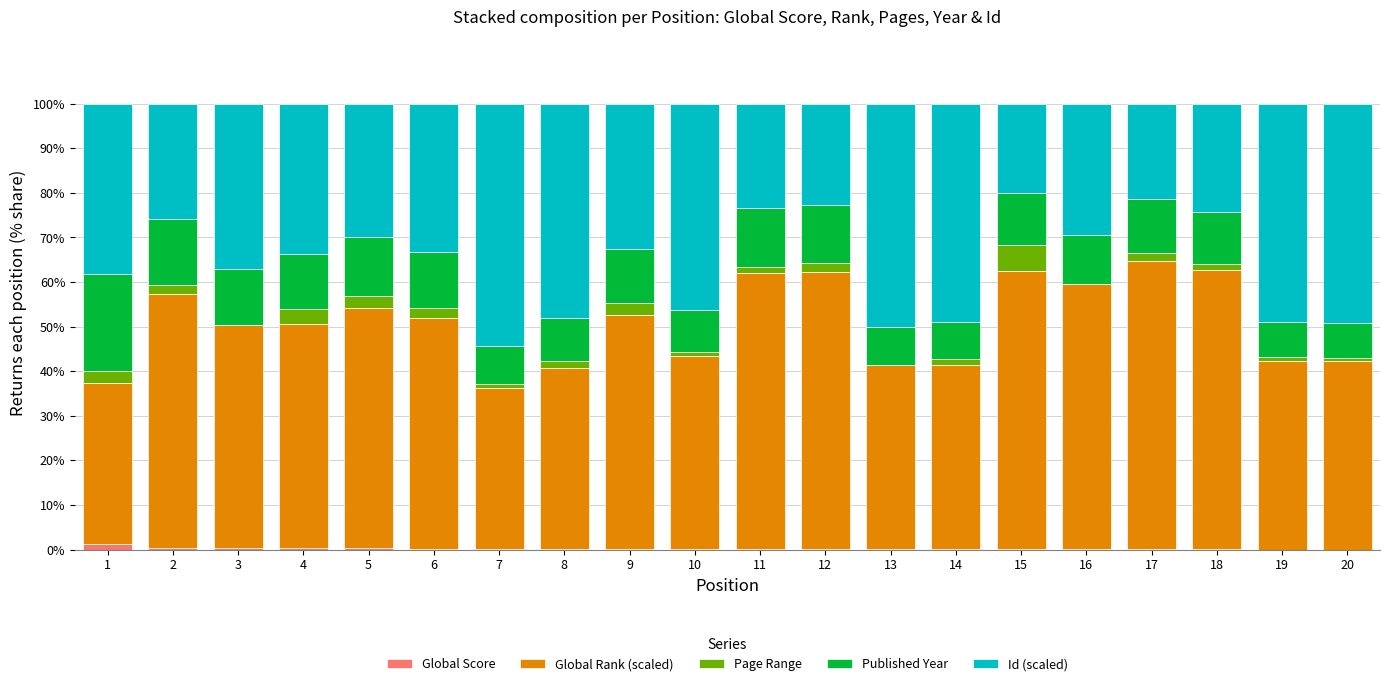

What is the sum of all Global Score values?

3.9